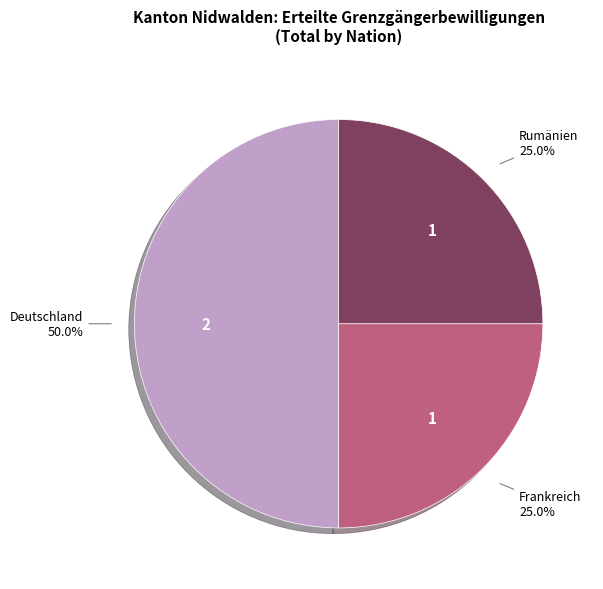

Count the number of slices in the pie.

3